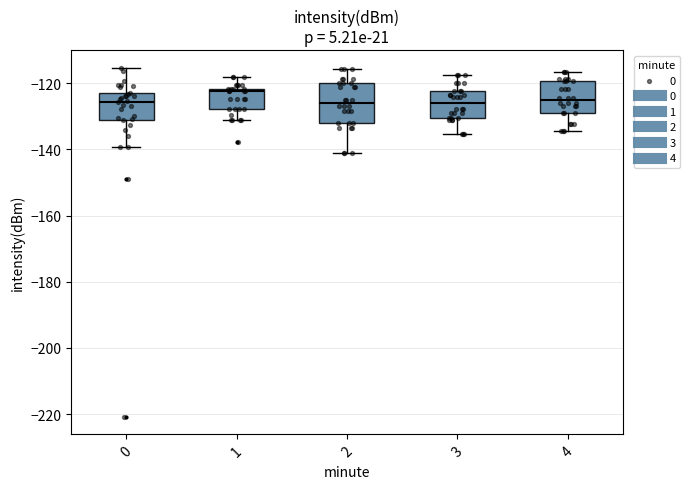

Which box has the highest median line?

1